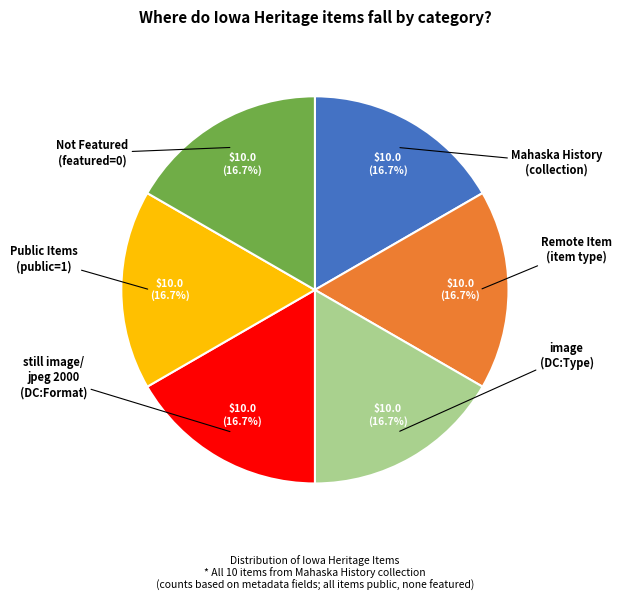

Does any single category account for the majority?

No